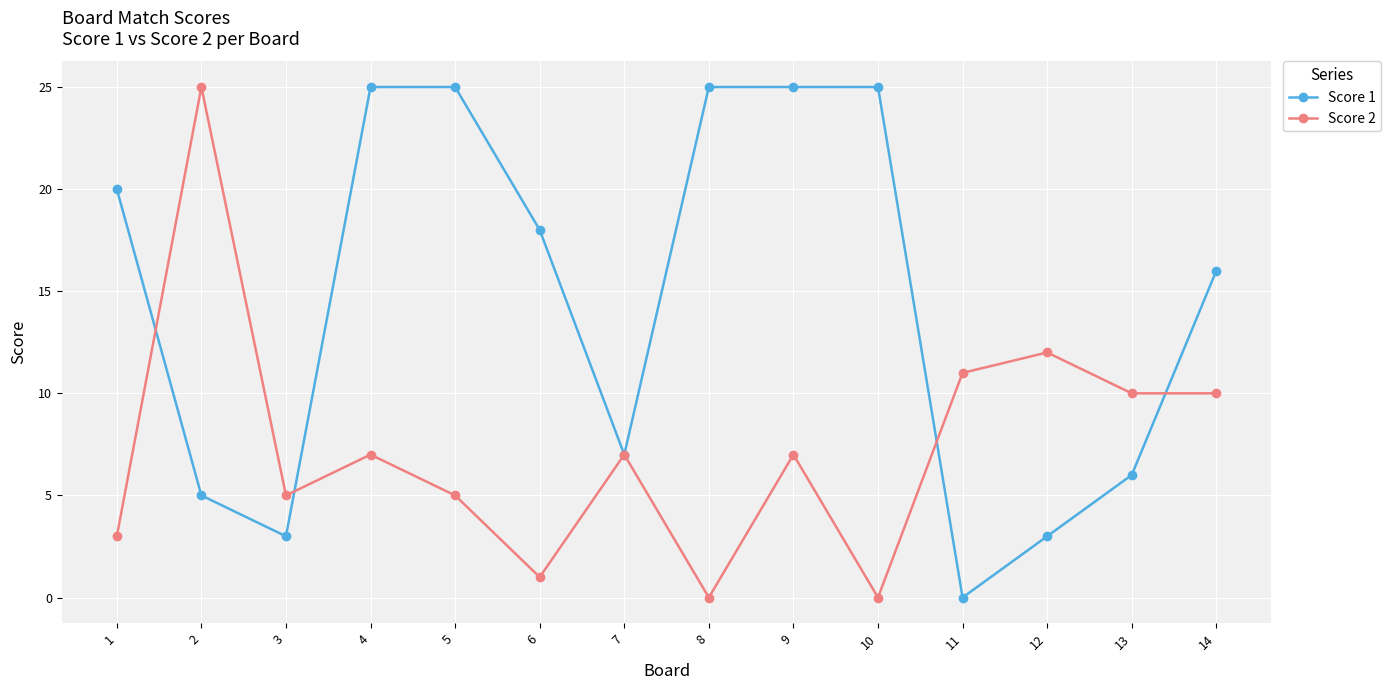

Where do Score 2 and Score 1 first cross each other?

1 and 2